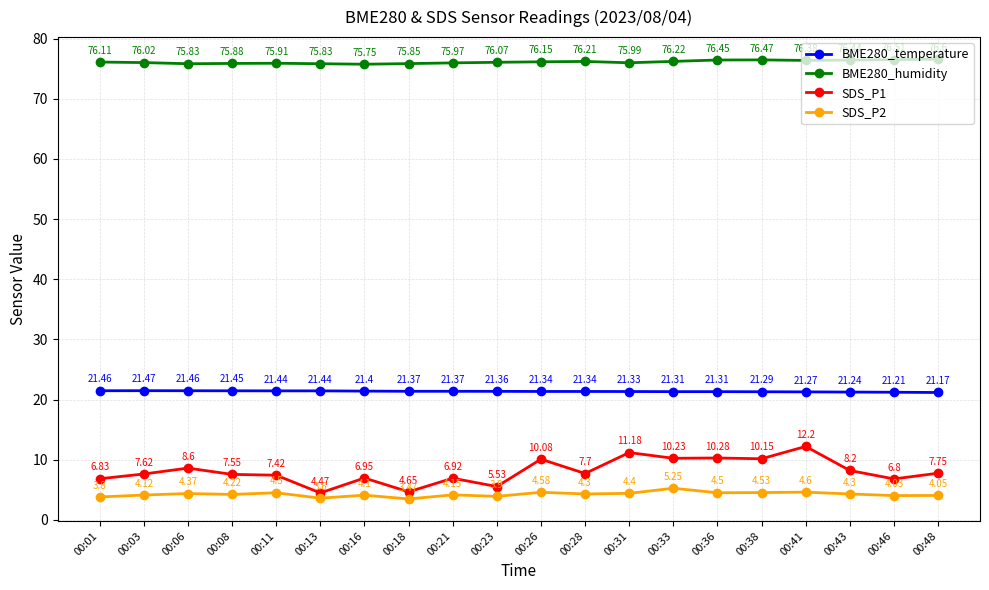

Is this an area chart (filled region under the line)?

No